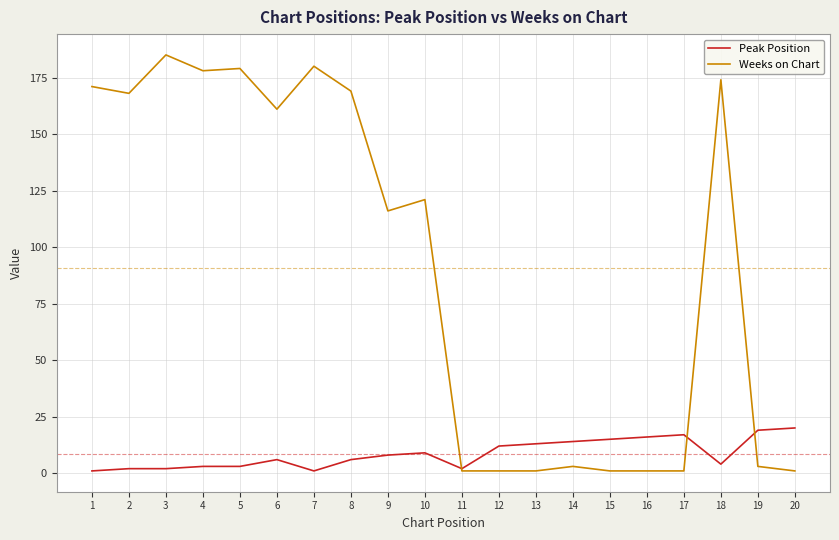

Is this an area chart (filled region under the line)?

No